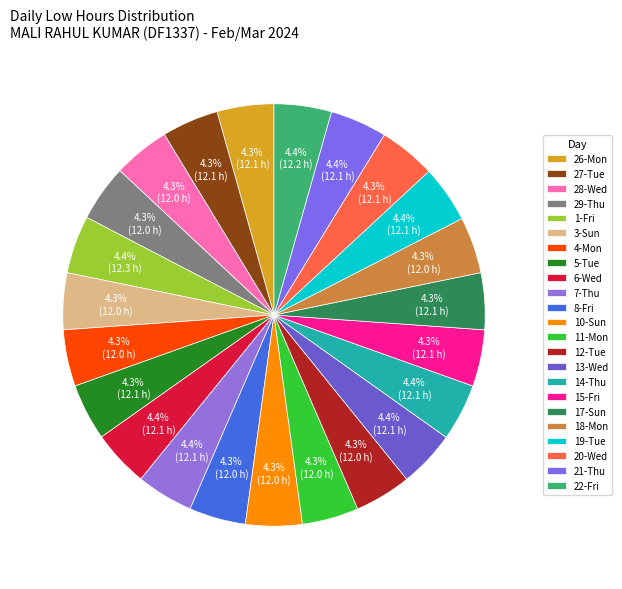

Does 10-Sun account for over 50% of the chart?

No